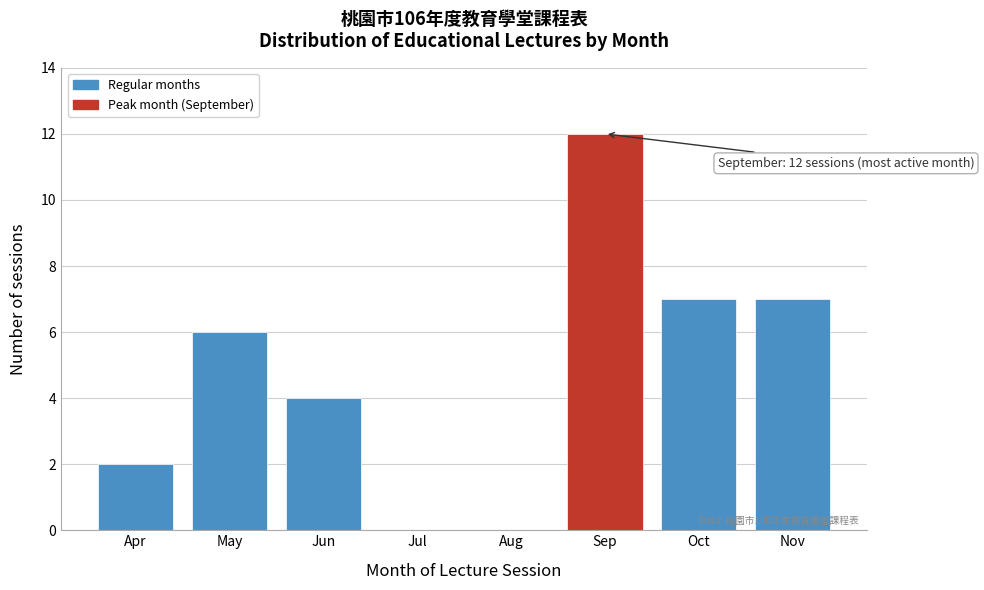

Reading left to right, extract all data points from this chart.

Apr=2	May=6	Jun=4	Jul=0	Aug=0	Sep=12	Oct=7	Nov=7